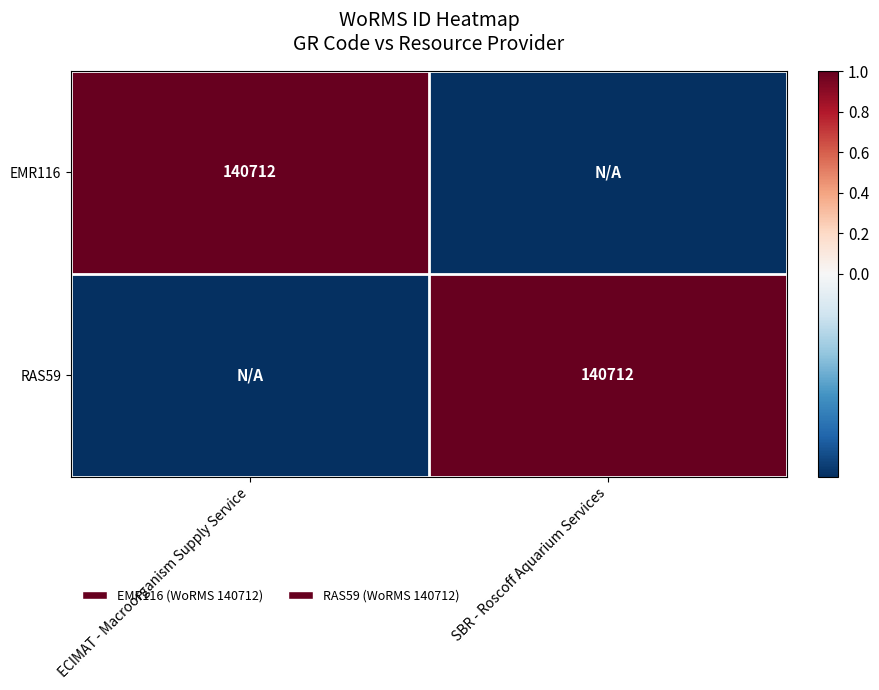

At which category is the sum across all series the highest?

ECIMAT - Macroorganism Supply Service